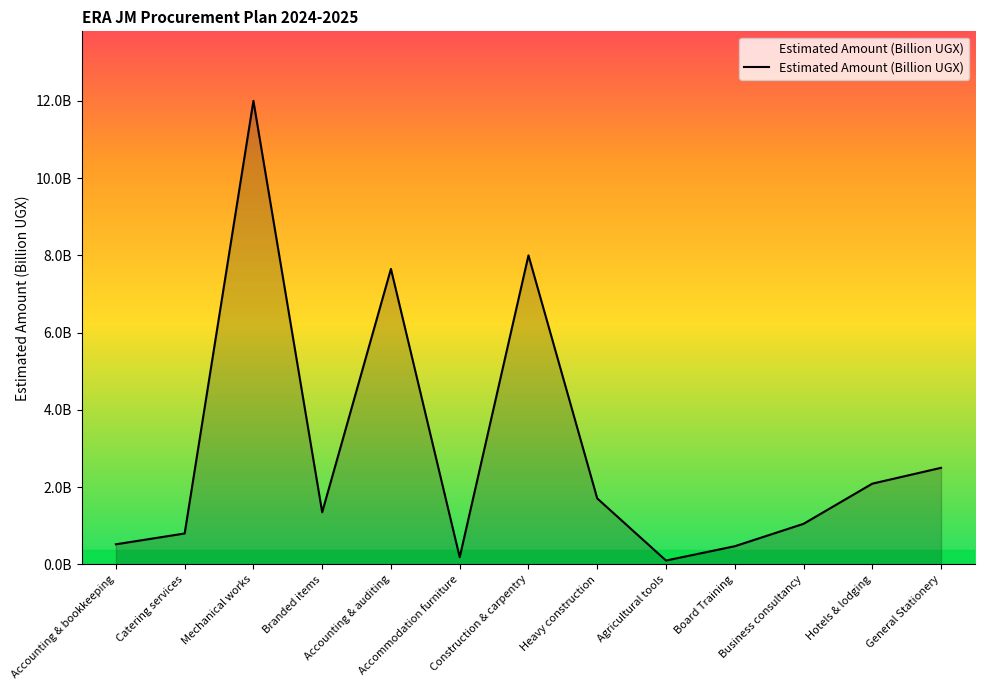

Does the chart display data point markers on the line(s)?

No